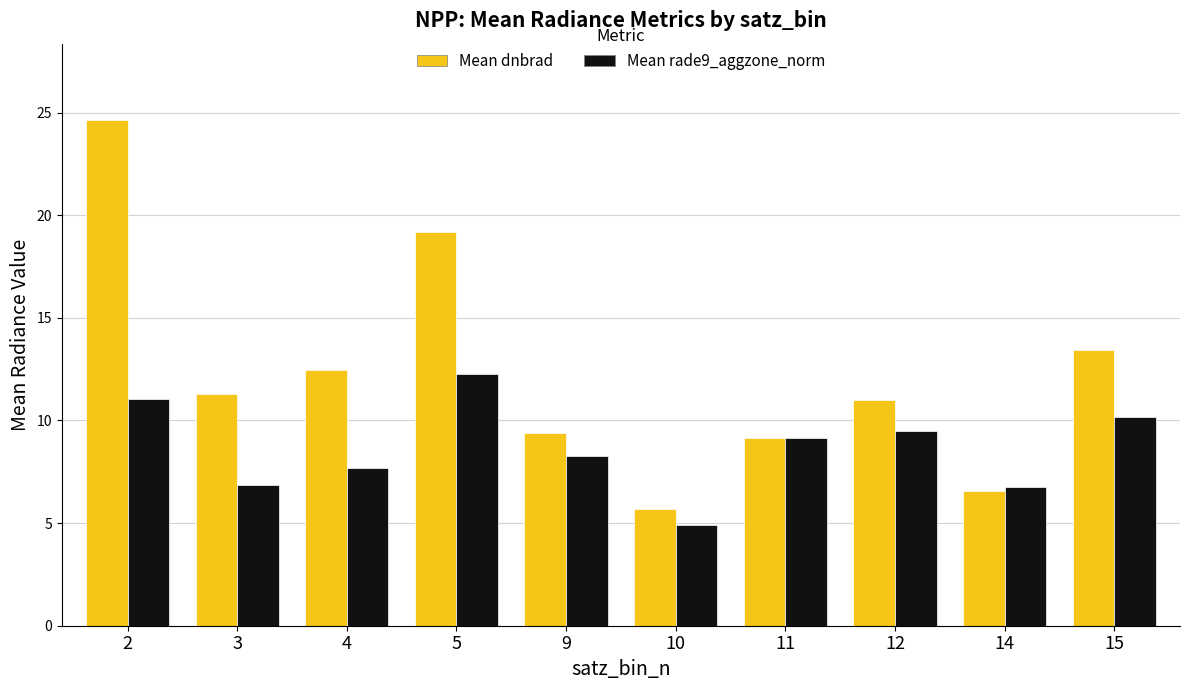

Which series has the largest range (max minus min)?

Mean dnbrad